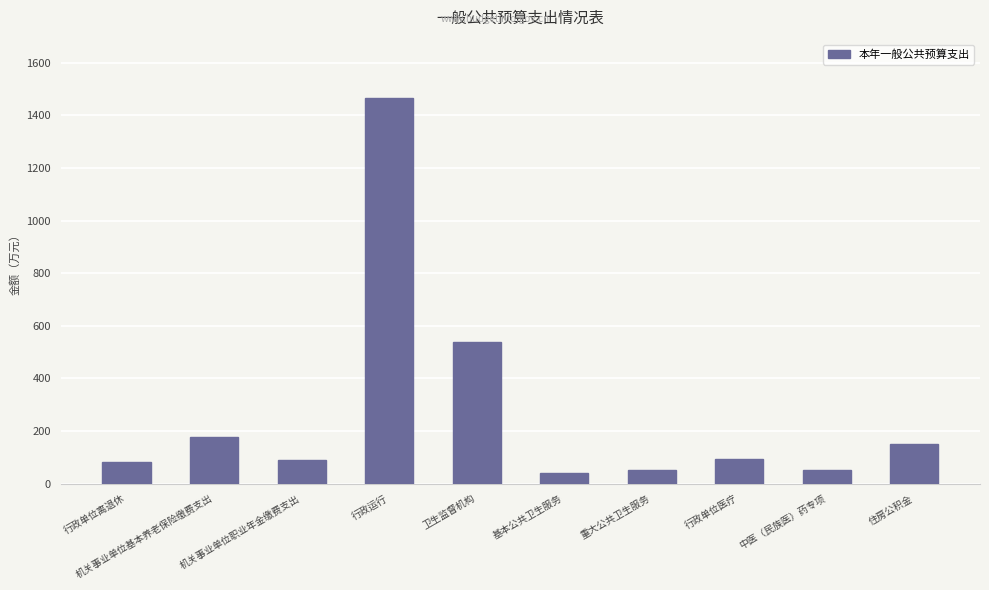

What is the label of the 8th bar from the left?

行政单位医疗